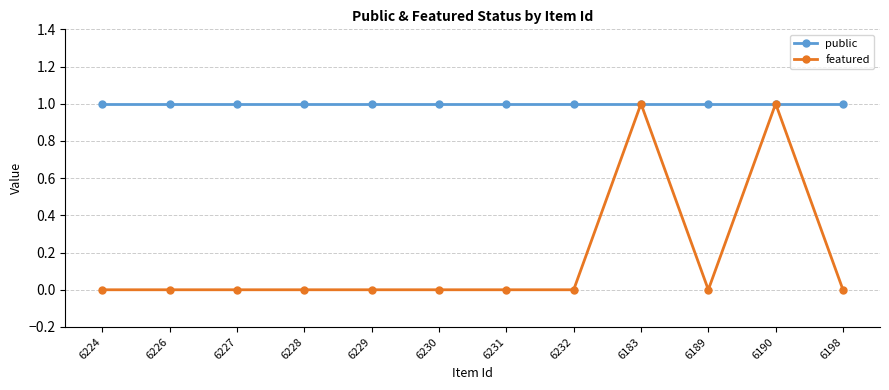

Reading left to right, list all the values displayed in this chart.

public: 1	1	1	1	1	1	1	1	1	1	1	1
featured: 0	0	0	0	0	0	0	0	1	0	1	0